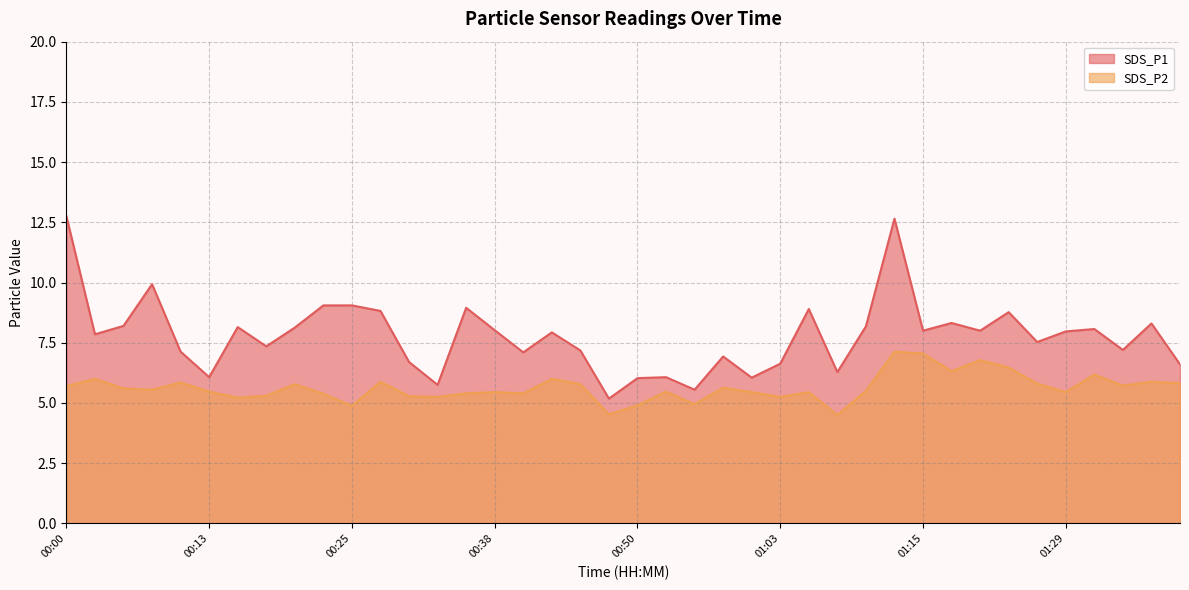

Rank the series by their maximum value, from highest to lowest.

SDS_P1, SDS_P2